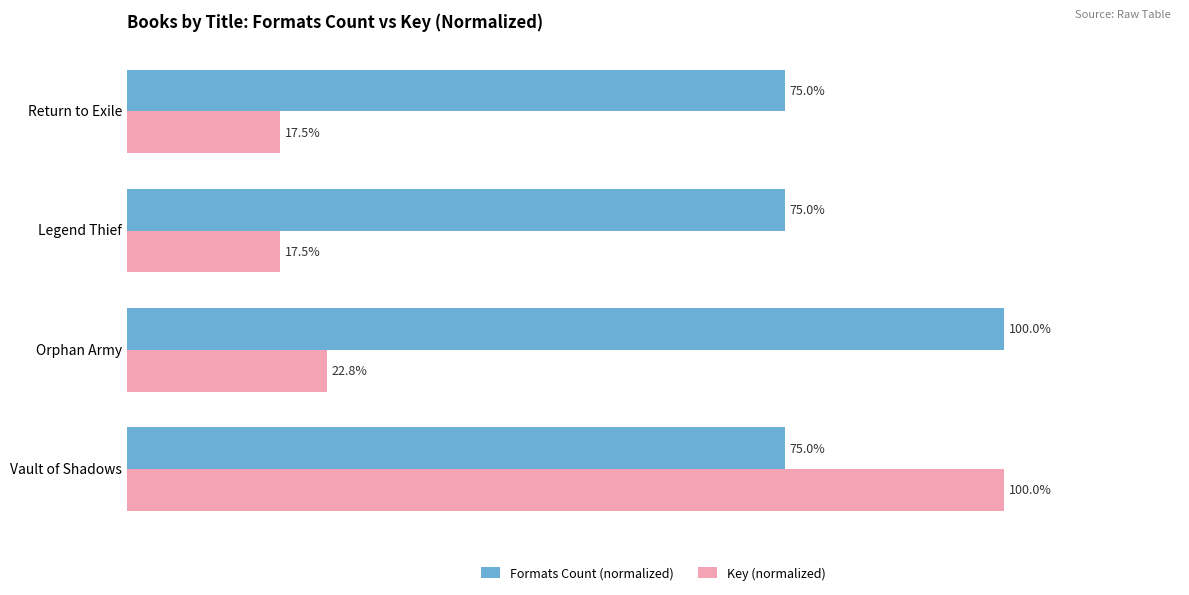

At which label does Key (normalized) reach its peak?

Vault of Shadows